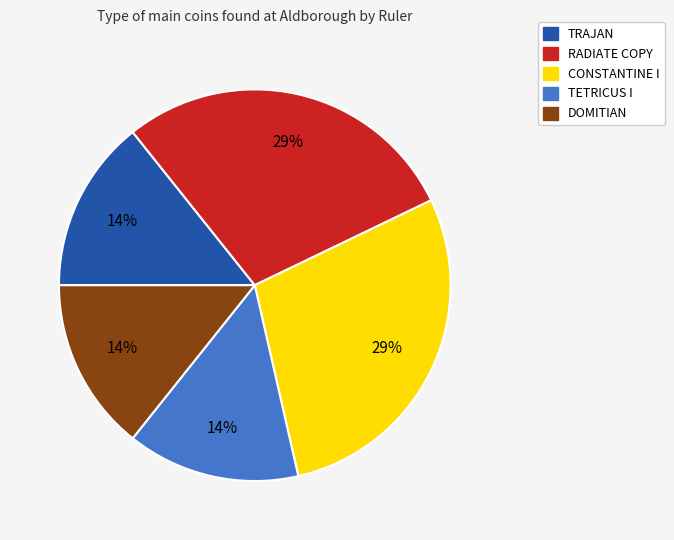

How many segments does this pie chart have?

5